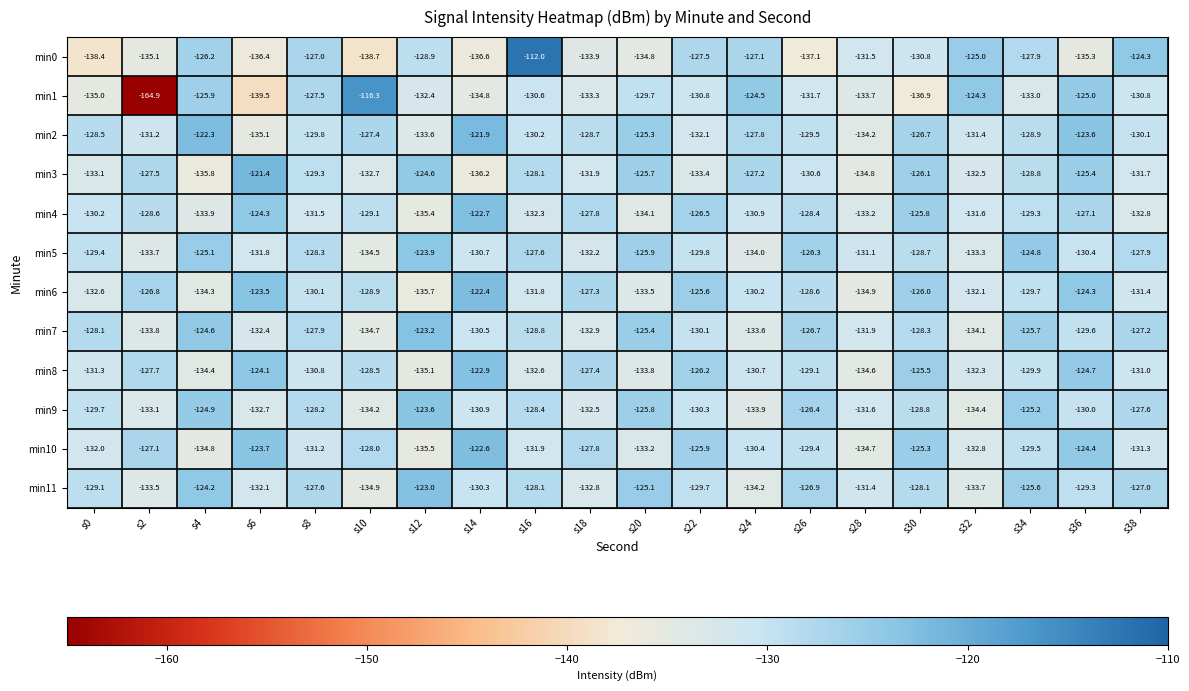

Where is min2 nearest to the value -128?

s24